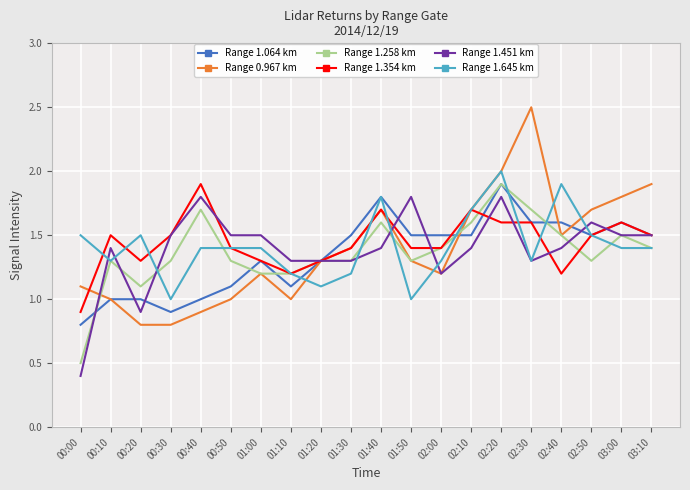

What is the difference between the highest and lowest values at 00:50?

0.5